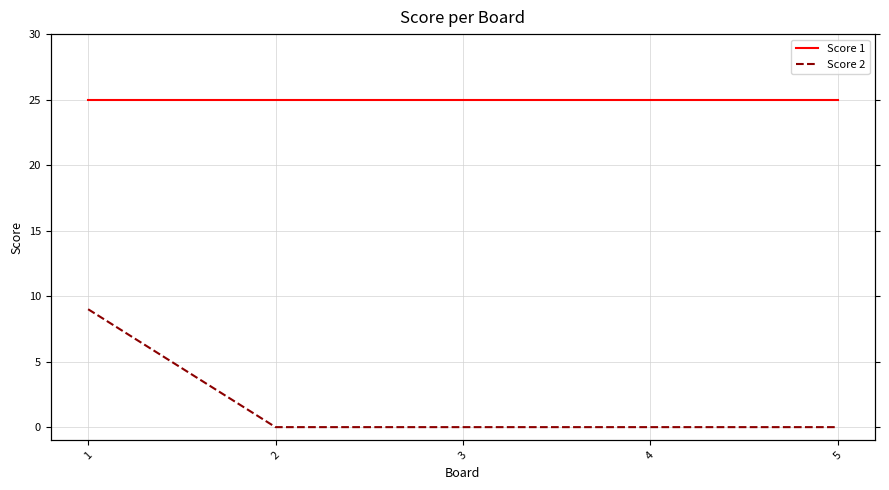

What are all the series names shown in the legend?

Score 1, Score 2